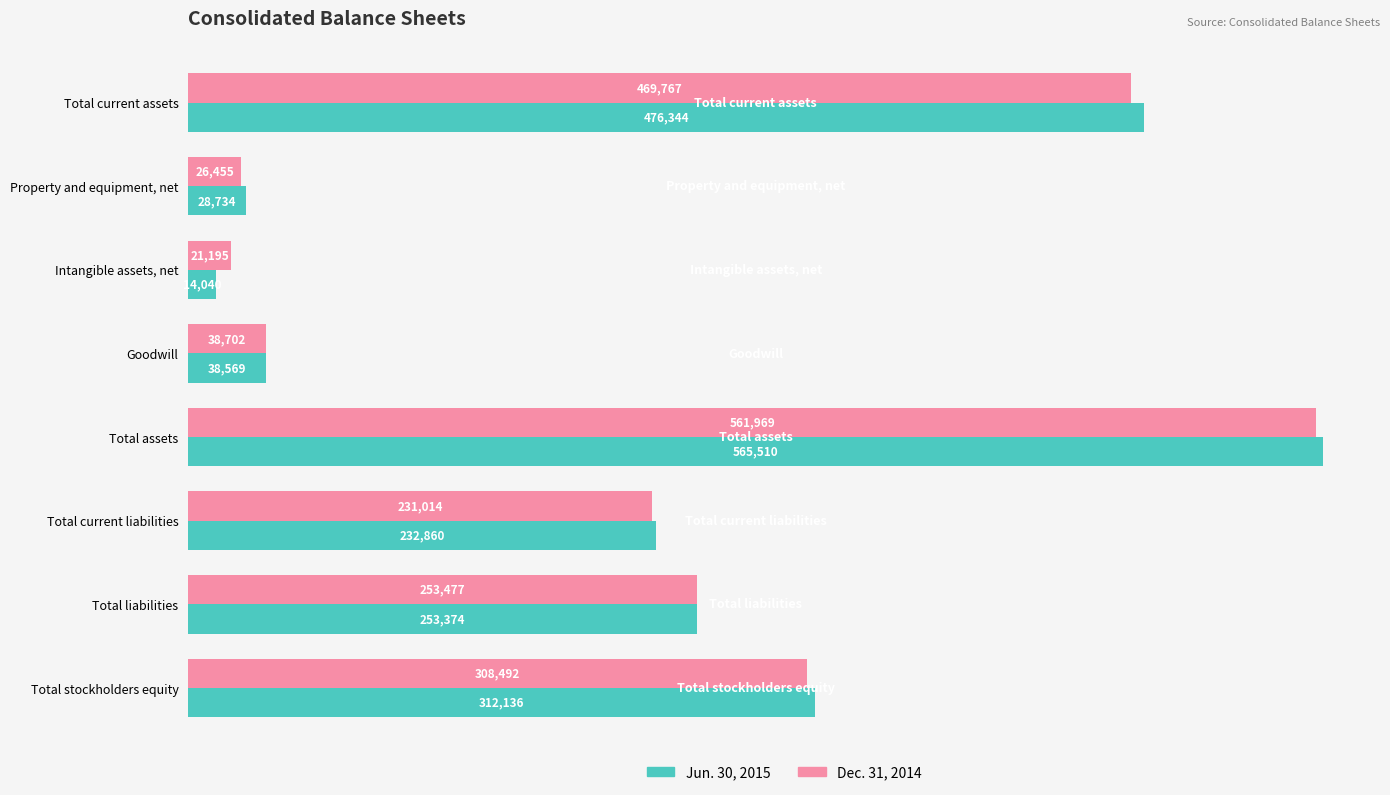

What is the average value of the Dec. 31, 2014 series?

238884